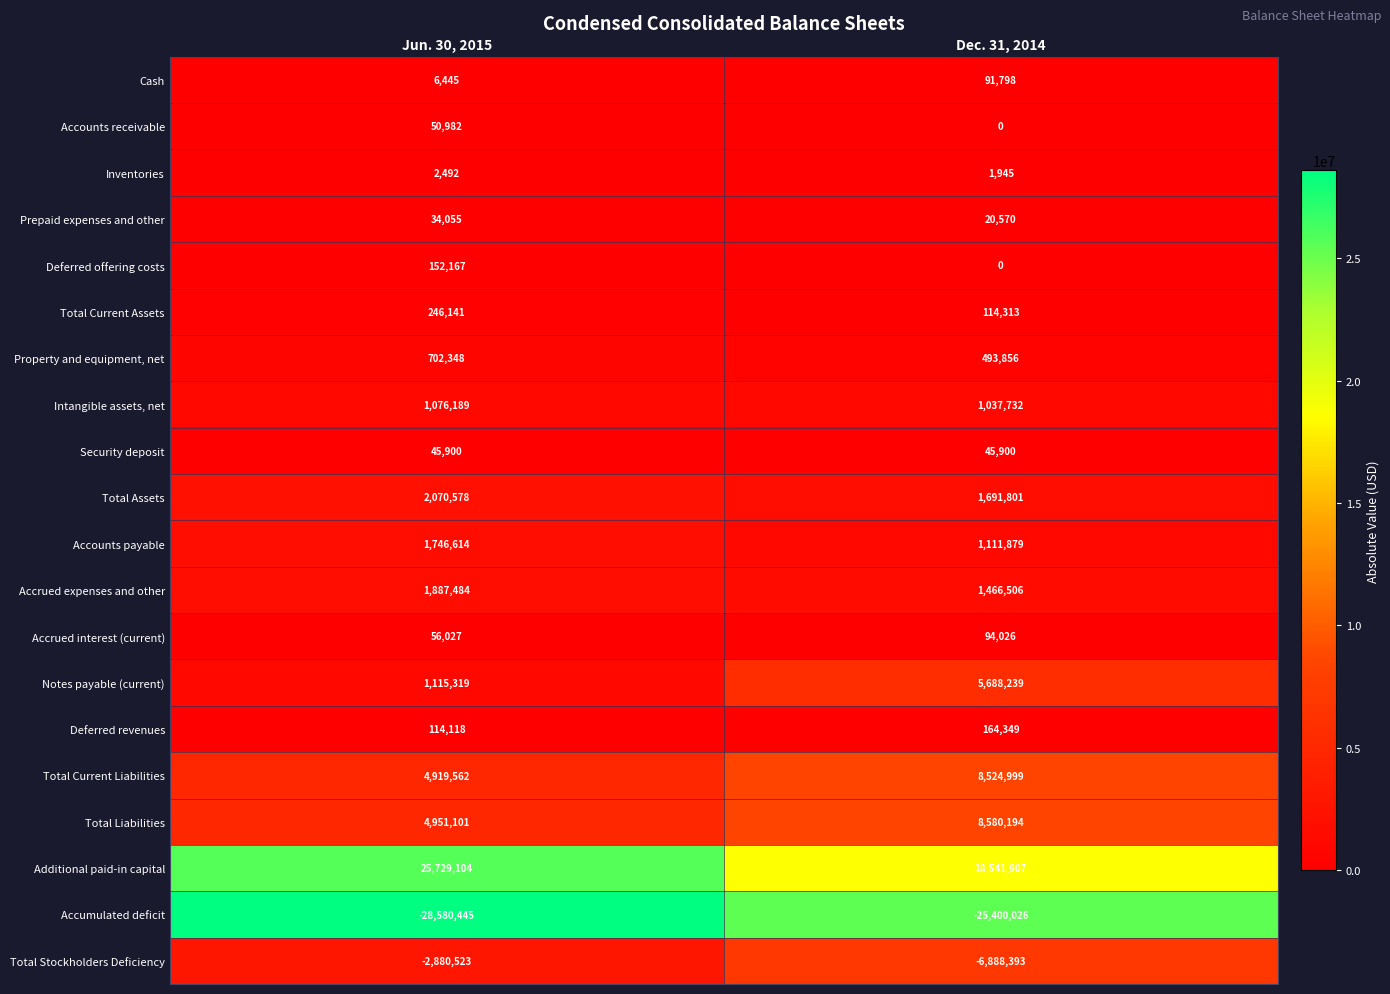

What is the difference between the highest and lowest values at Dec. 31, 2014?

43941933